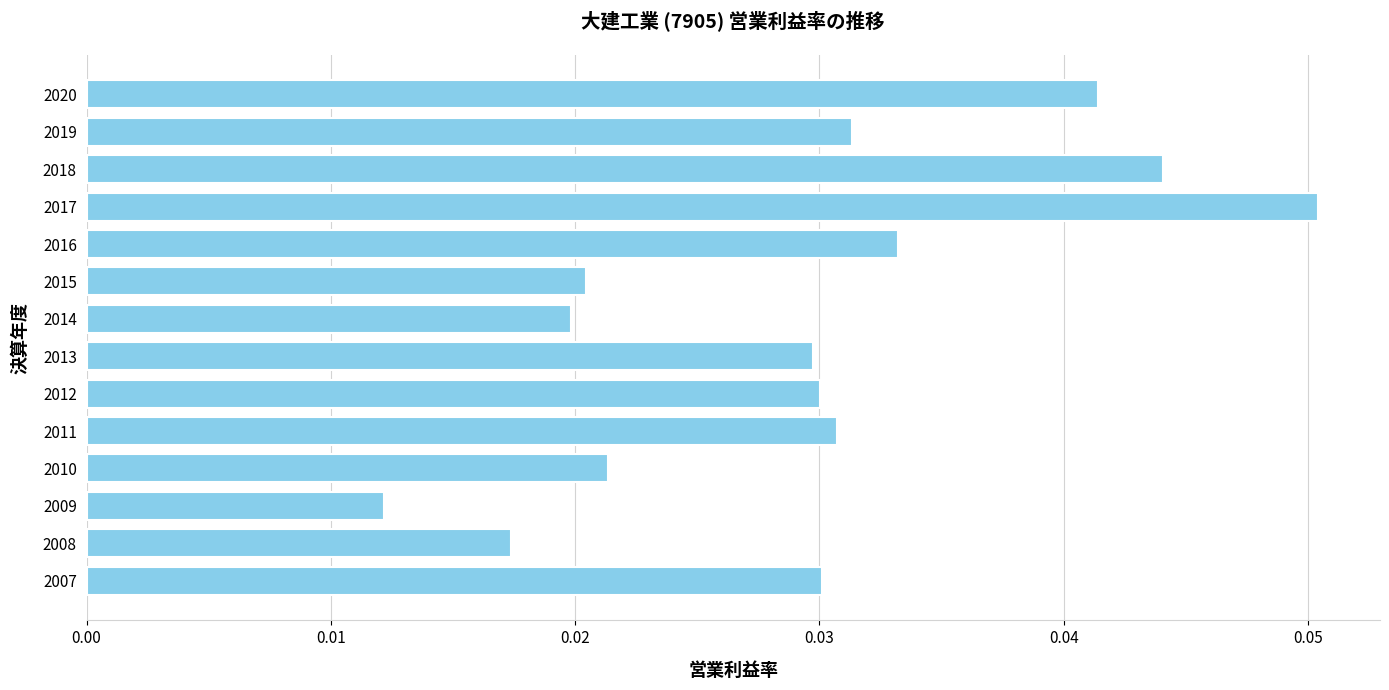

At which label is the value closest to 0?

2009